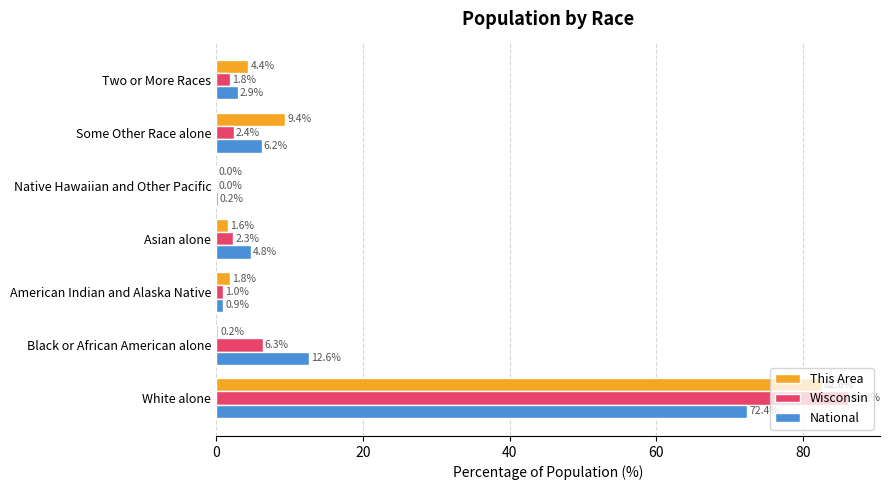

Where is National nearest to the value 36?

Black or African American alone